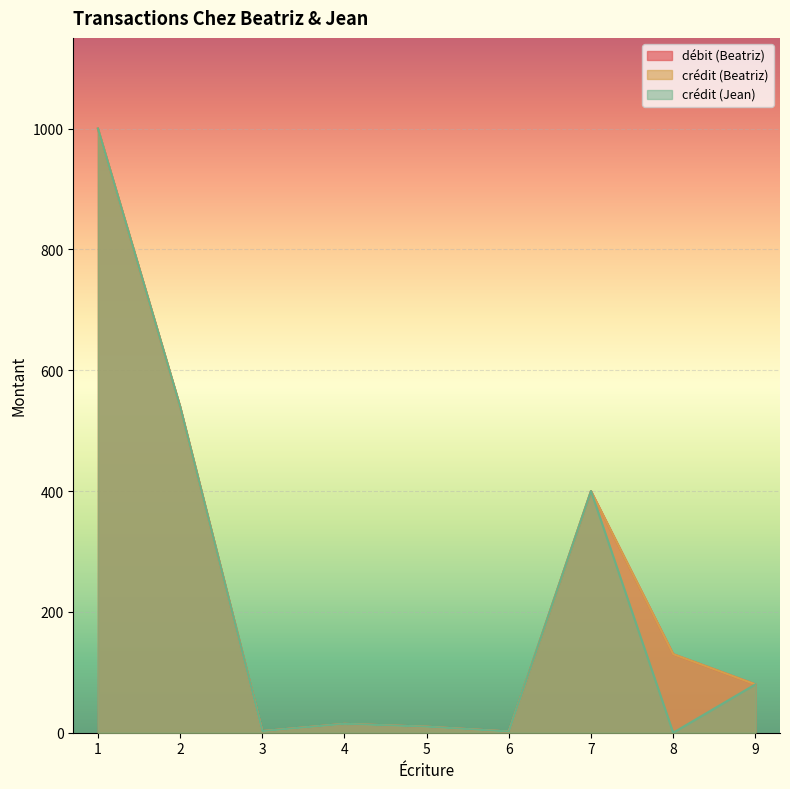

Reading left to right, transcribe all the data shown in this chart.

débit (Beatriz): 1000.0	540.0	2.7	14.7	10.0	2.0	400.0	130.0	80.0
crédit (Beatriz): 1000.0	540.0	2.7	14.7	10.0	2.0	400.0	130.0	80.0
crédit (Jean): 1000.0	540.0	2.7	14.7	10.0	2.0	400.0	0.0	80.0